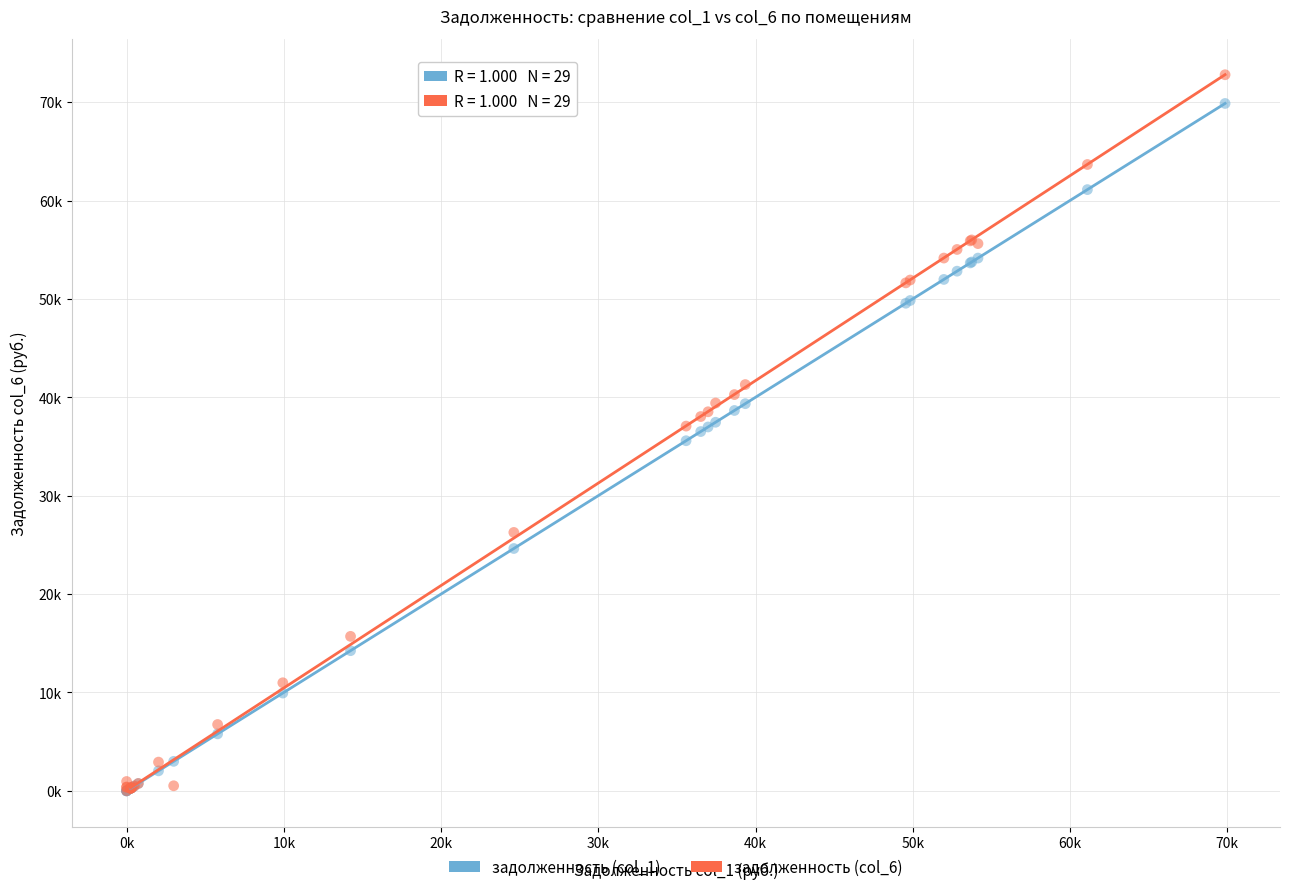

What are all the series names shown in the legend?

задолженность (col_1), задолженность (col_6)